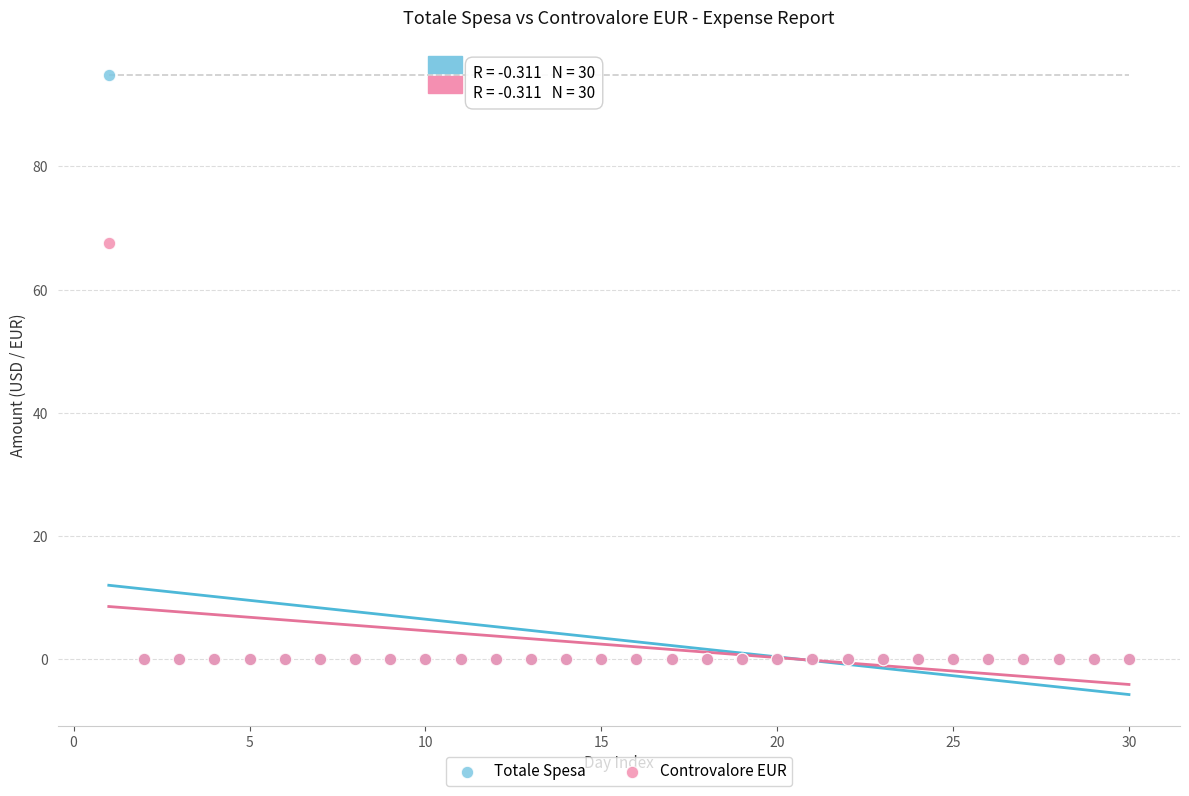

What are all the series names shown in the legend?

Totale Spesa, Controvalore EUR